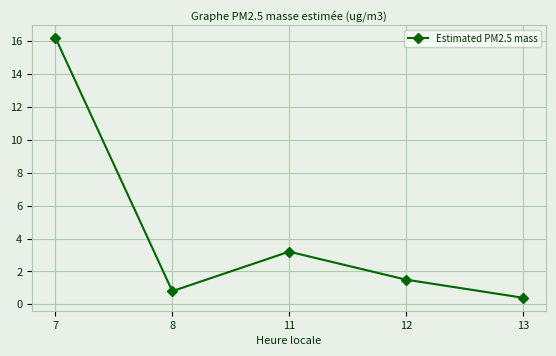

Reading left to right, list all the values displayed in this chart.

16.2	0.8	3.2	1.5	0.4